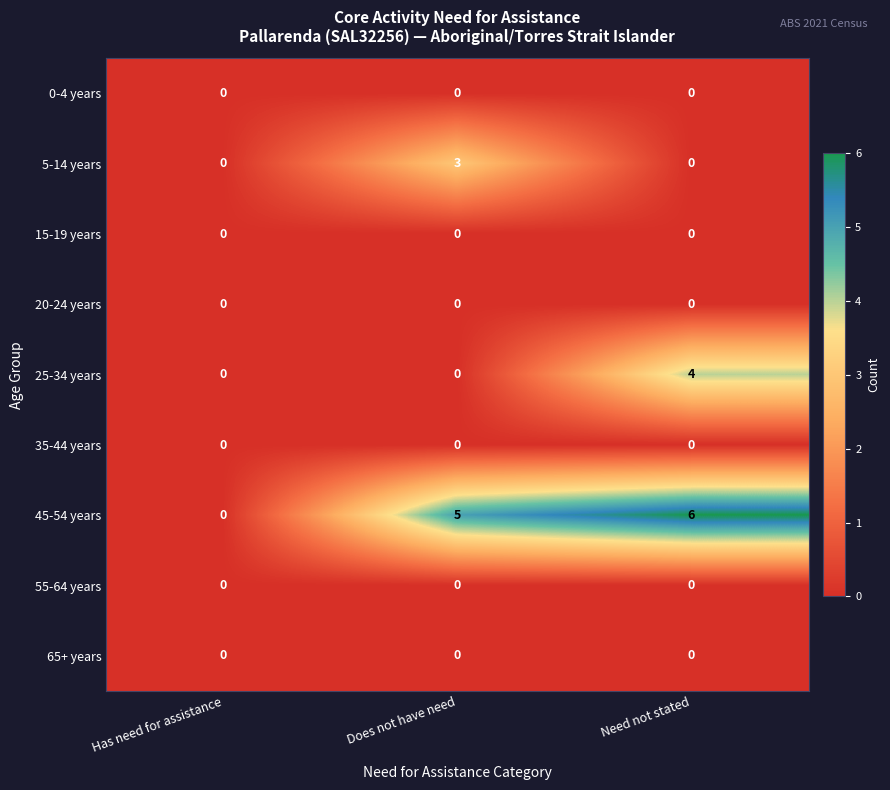

At which category is the sum across all series the highest?

Need not stated